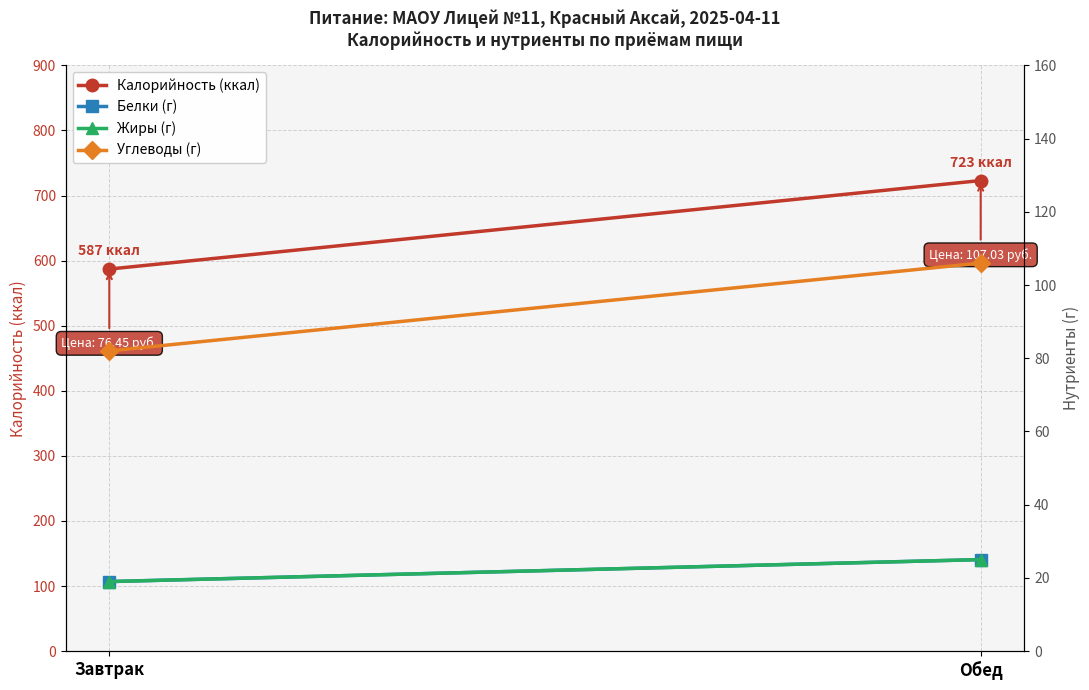

What are all the series names shown in the legend?

Калорийность (ккал), Белки (г), Жиры (г), Углеводы (г)